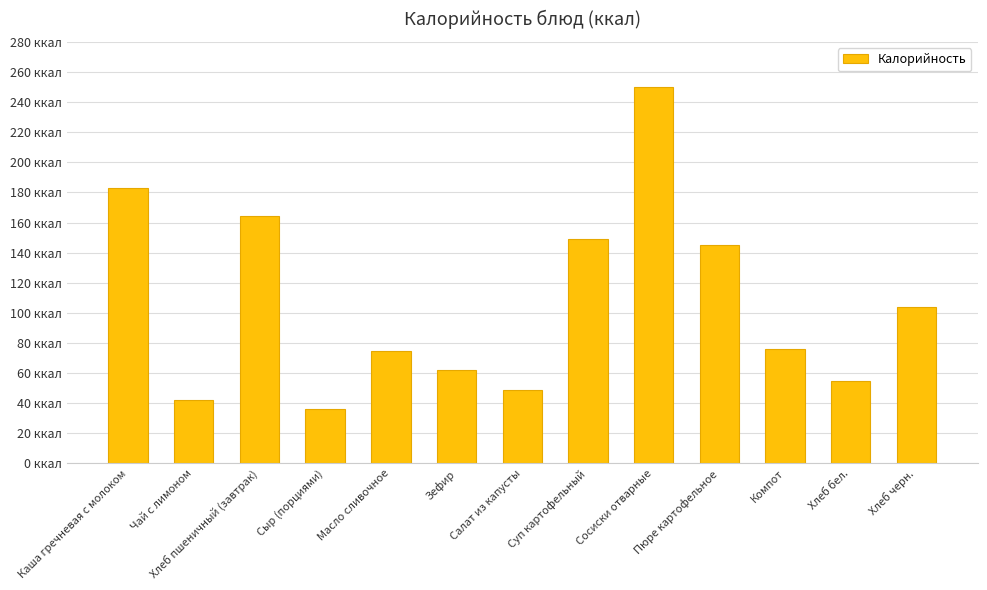

What is the ratio of the value at Пюре картофельное to the value at Сосиски отварные?

0.6